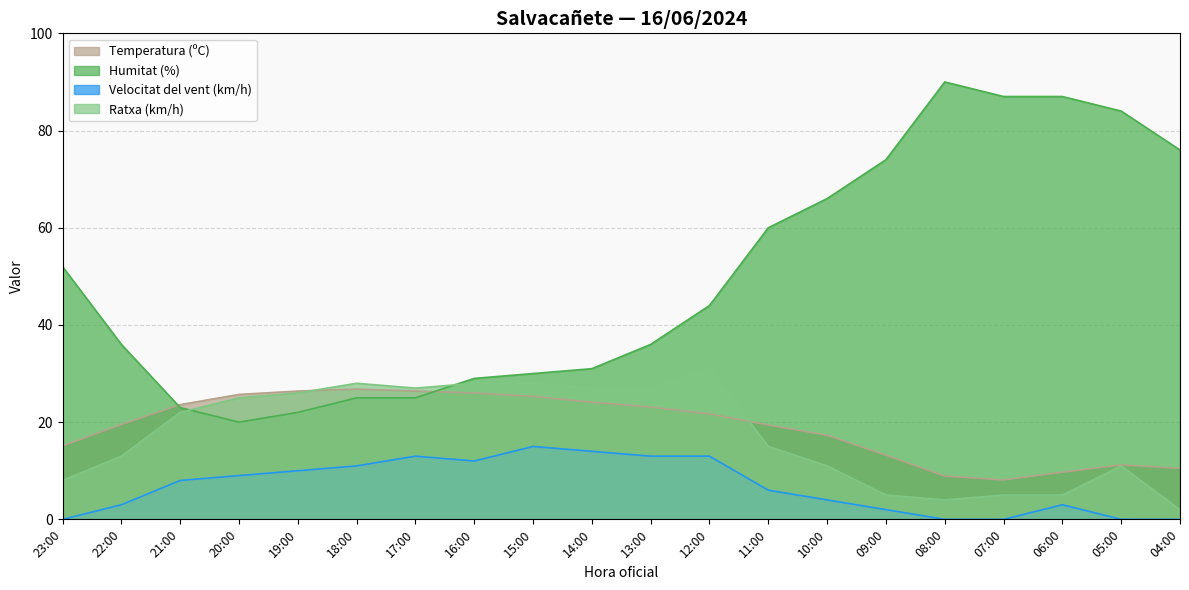

What are all the series names shown in the legend?

Temperatura (ºC), Humitat (%), Velocitat del vent (km/h), Ratxa (km/h)